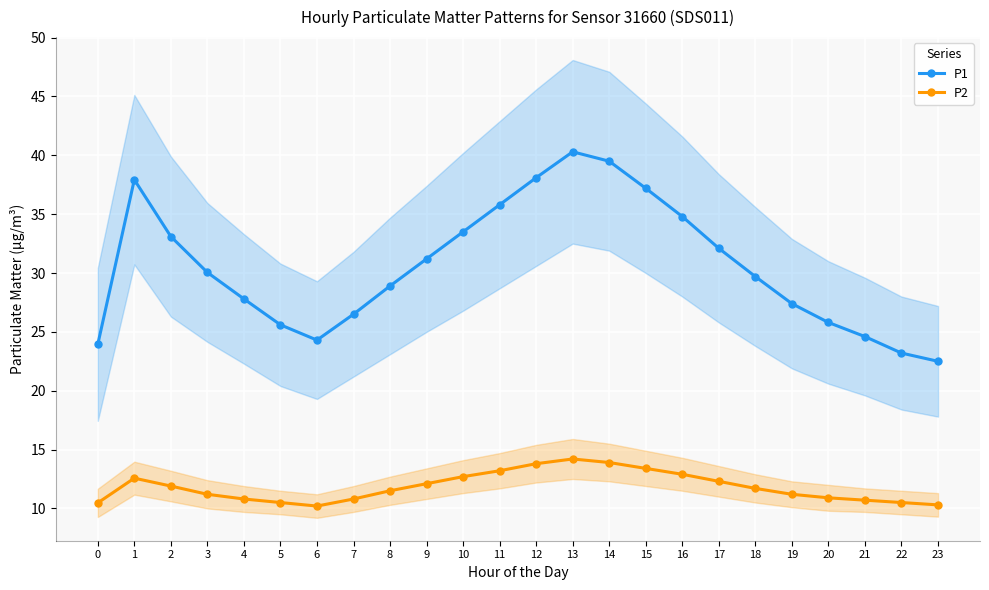

Where does the P1 series first go above 30?

1